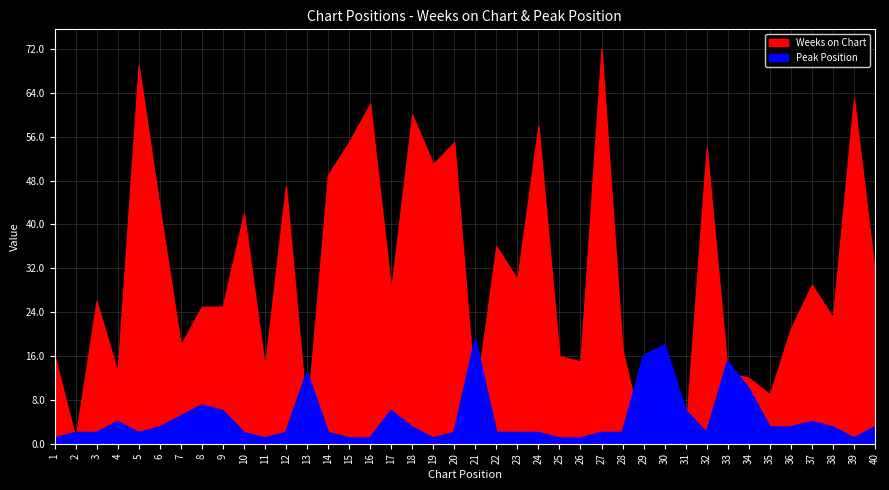

What is the difference between the values at 6 and 33?

12